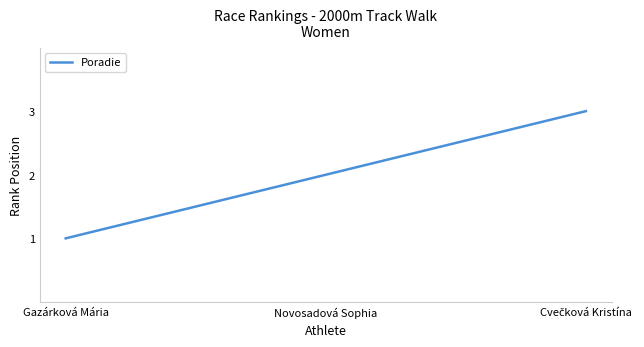

The chart shows a value of 0 at Novosadová Sophia. True or false?

False